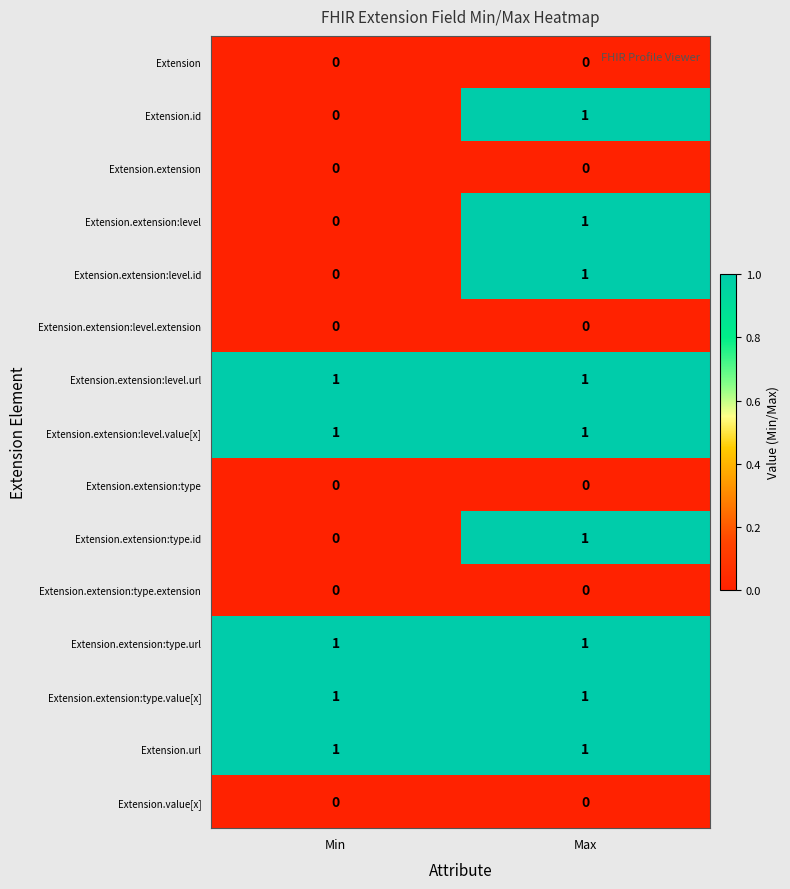

Reading right to left, what are all the values shown in this chart?

Extension: 0	0
Extension.id: 1	0
Extension.extension: 0	0
Extension.extension:level: 1	0
Extension.extension:level.id: 1	0
Extension.extension:level.extension: 0	0
Extension.extension:level.url: 1	1
Extension.extension:level.value[x]: 1	1
Extension.extension:type: 0	0
Extension.extension:type.id: 1	0
Extension.extension:type.extension: 0	0
Extension.extension:type.url: 1	1
Extension.extension:type.value[x]: 1	1
Extension.url: 1	1
Extension.value[x]: 0	0